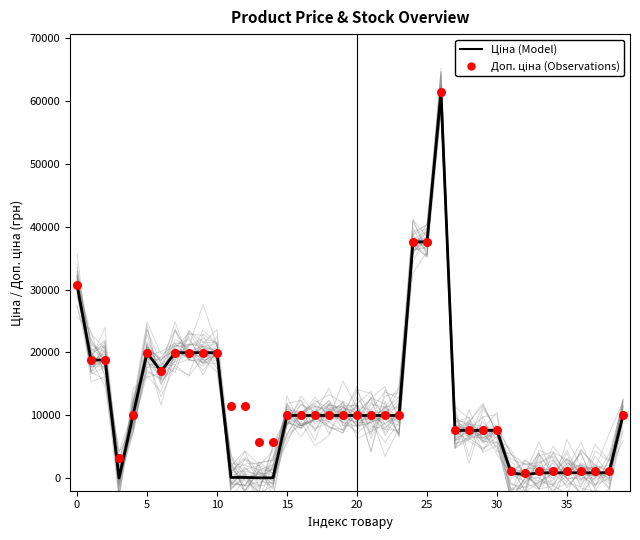

At how many categories does at least one series exceed 61245?

1